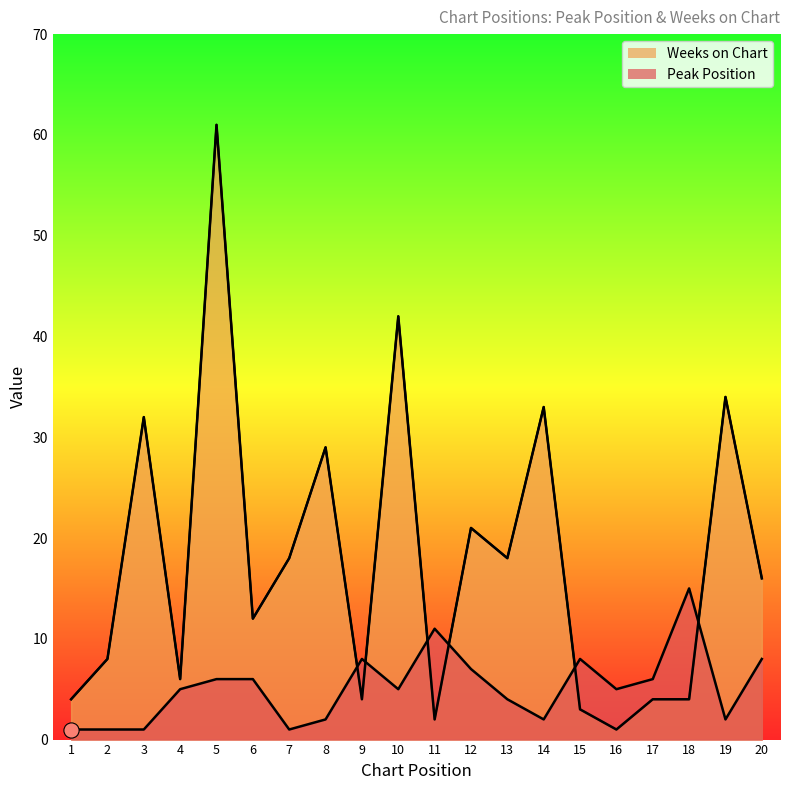

Approximately how many times larger is the value at 12 compared to 17?

5.2